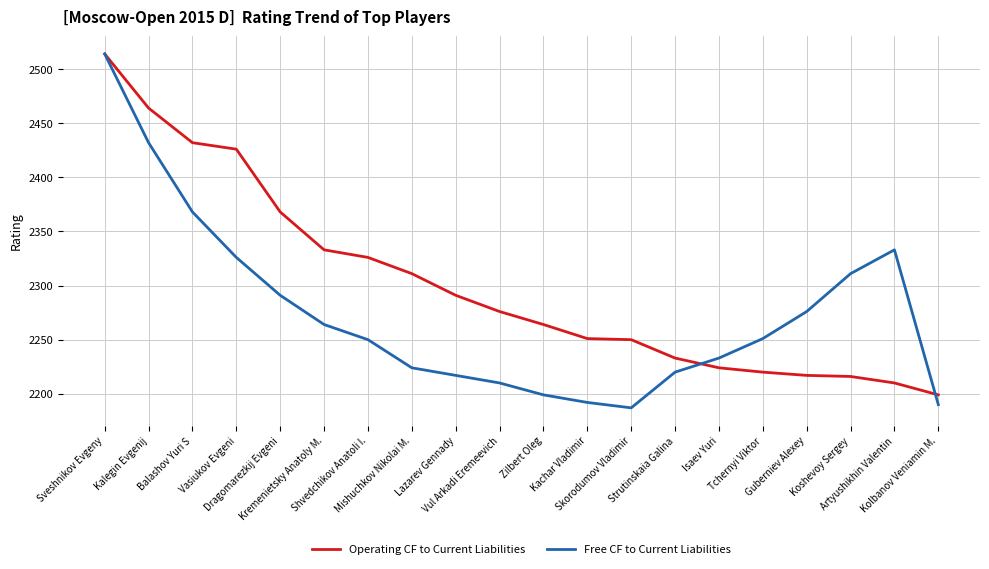

At Zilbert Oleg, list the series in order from smallest to largest.

Free CF to Current Liabilities, Operating CF to Current Liabilities